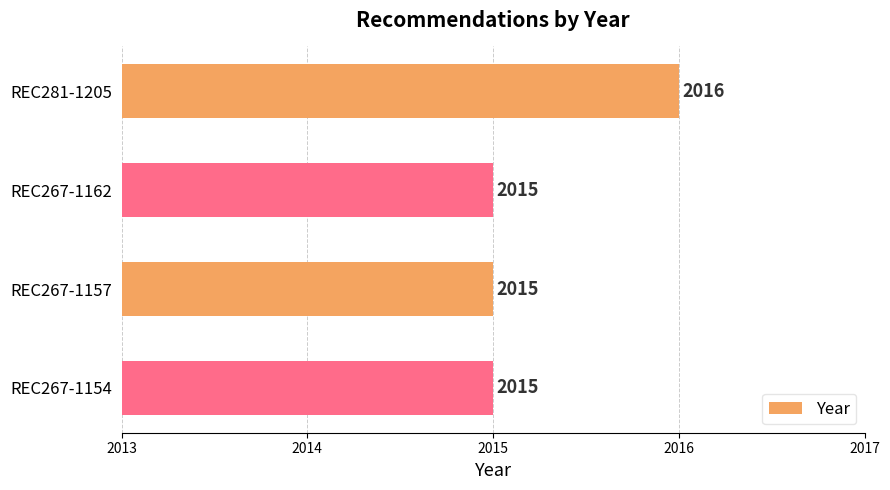

Is it true that the value at REC267-1162 is 2015?

True